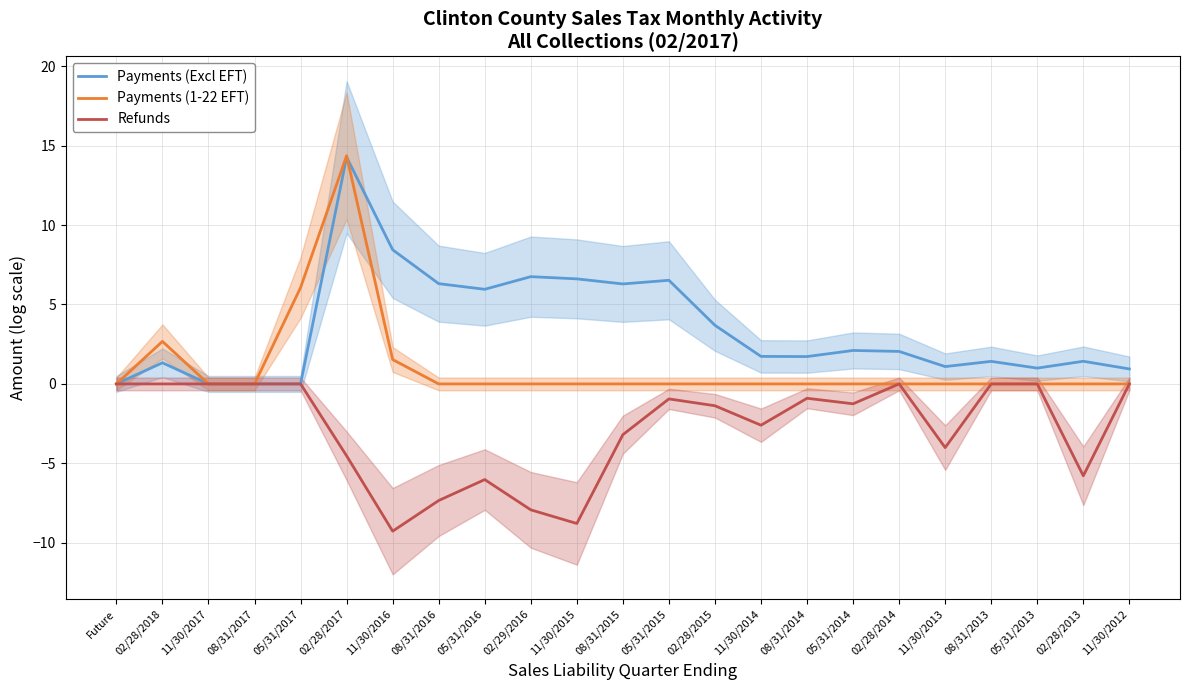

What is the difference between the maximum and minimum values in the Payments (1-22 EFT) series?

14.4